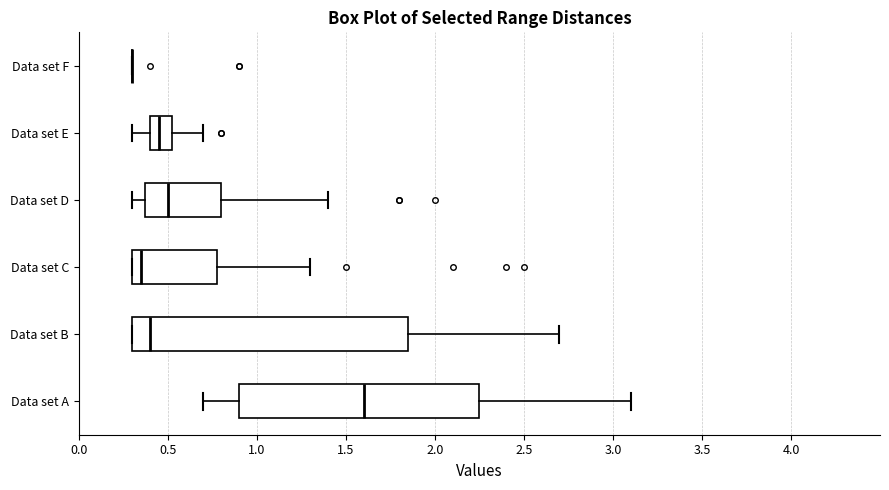

Which box is the widest, from its left edge to its right edge?

Data set B